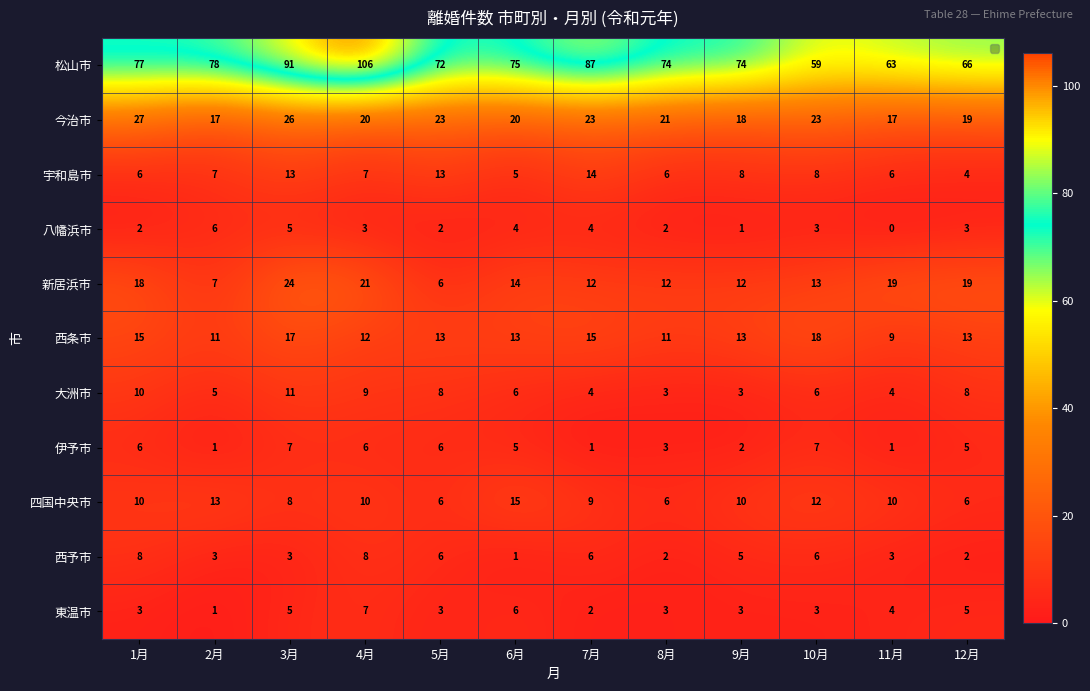

How many distinct data groups are displayed?

11